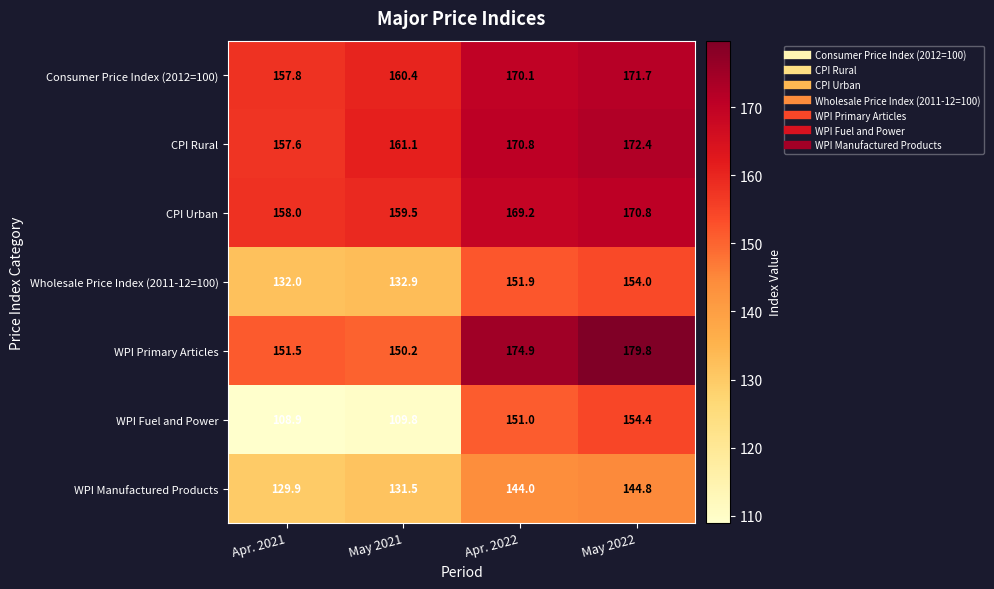

At which category is the sum across all series the highest?

May 2022